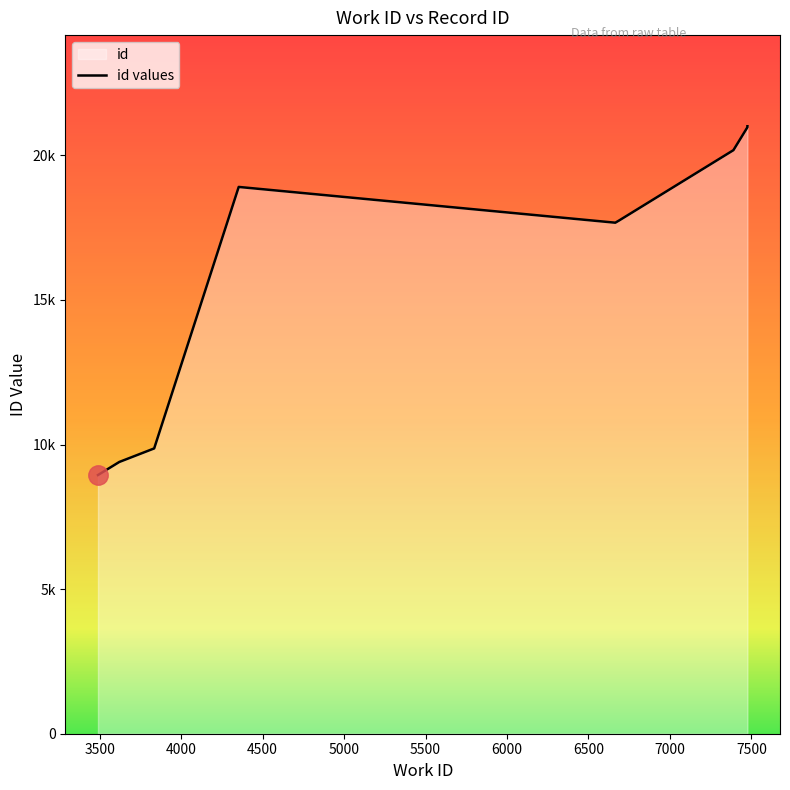

What is the difference between the maximum and second lowest values?

11610